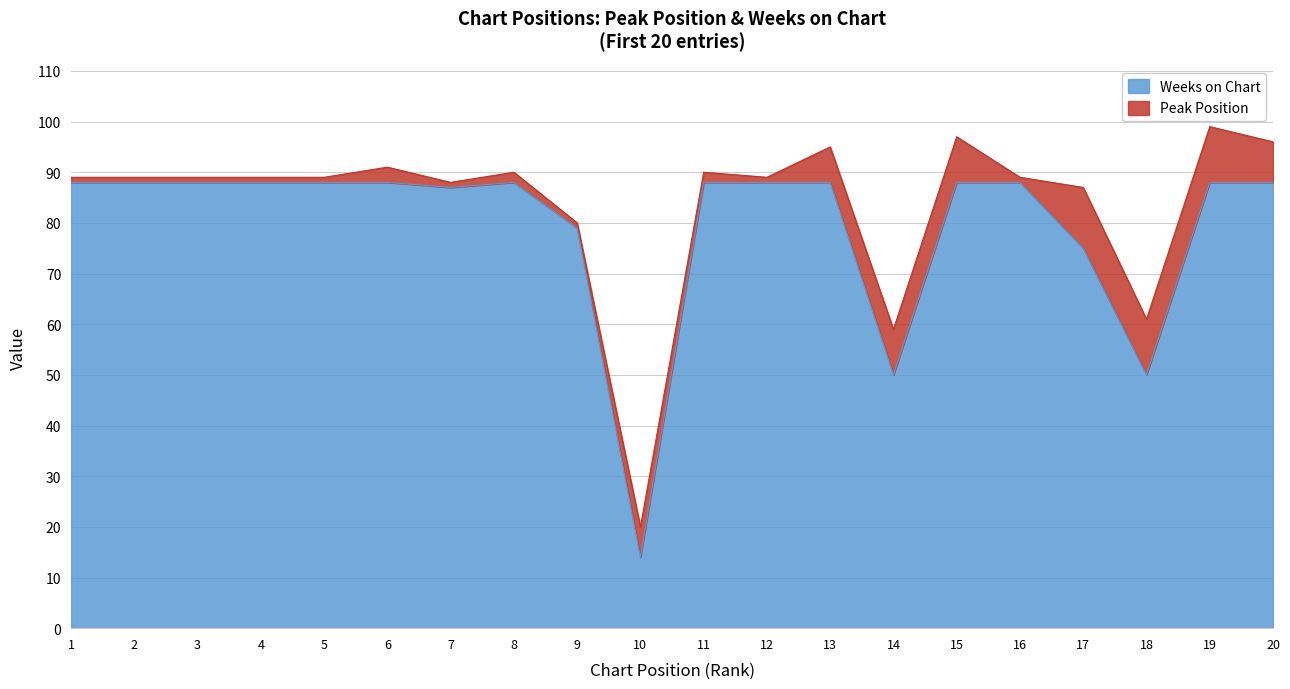

At which category does the data reach its first local peak?

8